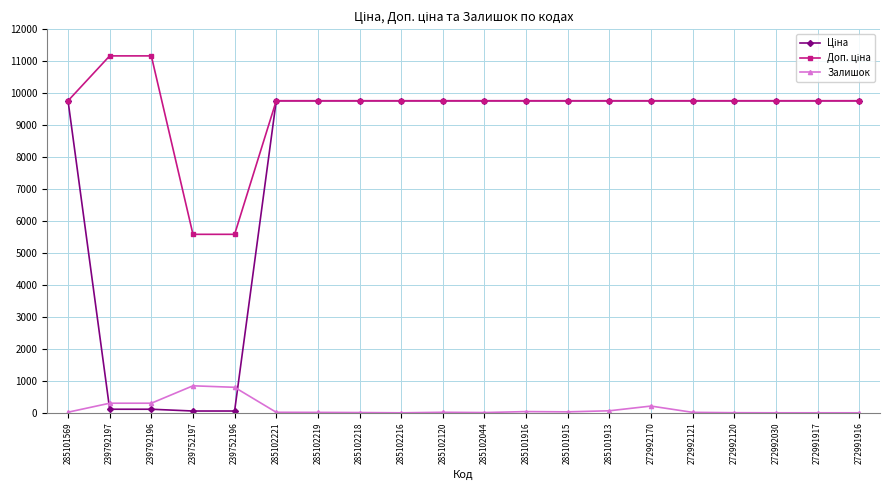

What is the label of the 7th point from the right?

285101913